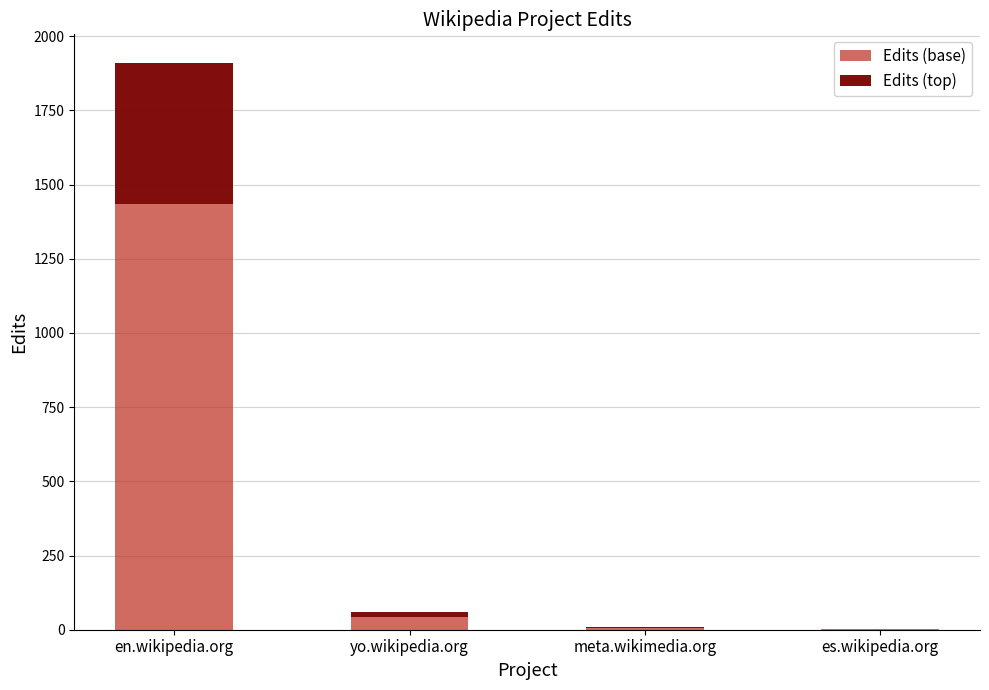

At which category is the sum across all series the highest?

en.wikipedia.org